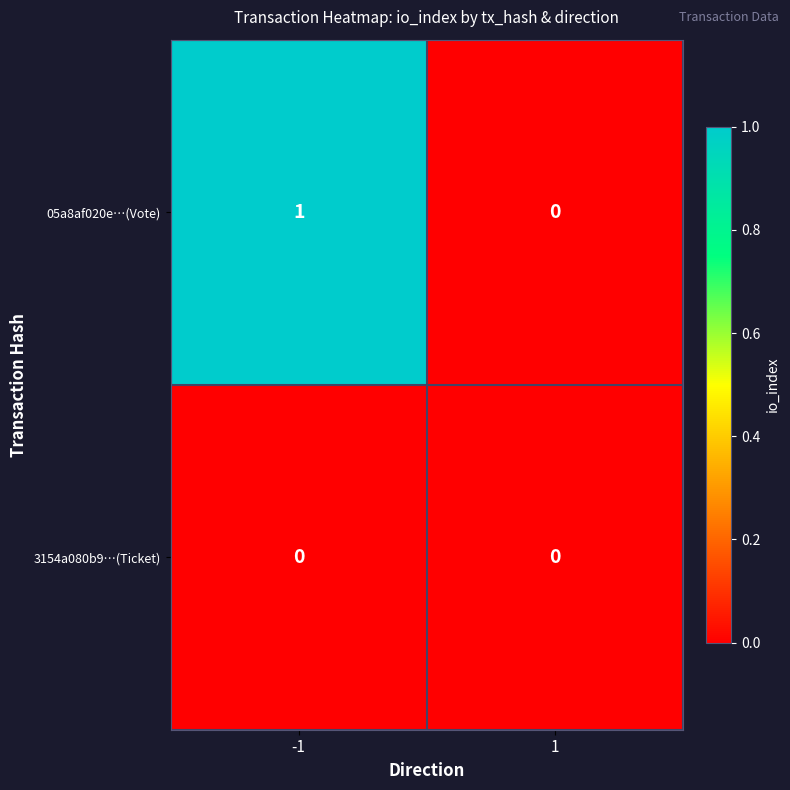

Reading left to right, transcribe all the data shown in this chart.

05a8af020e…(Vote): 1	0
3154a080b9…(Ticket): 0	0